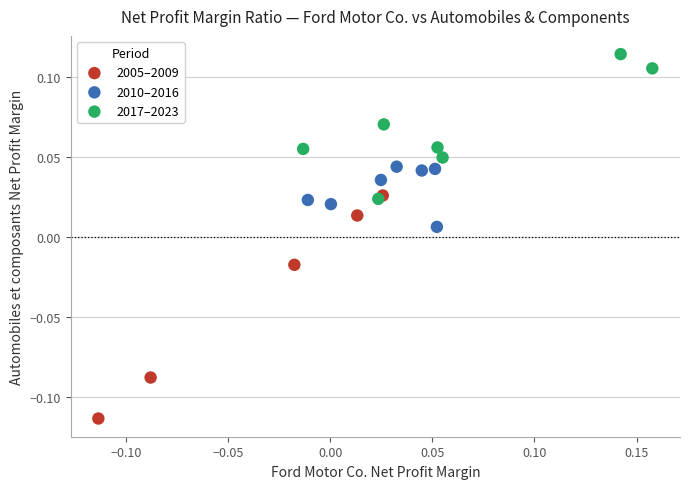

Which series has the largest Y range (max minus min)?

2005–2009